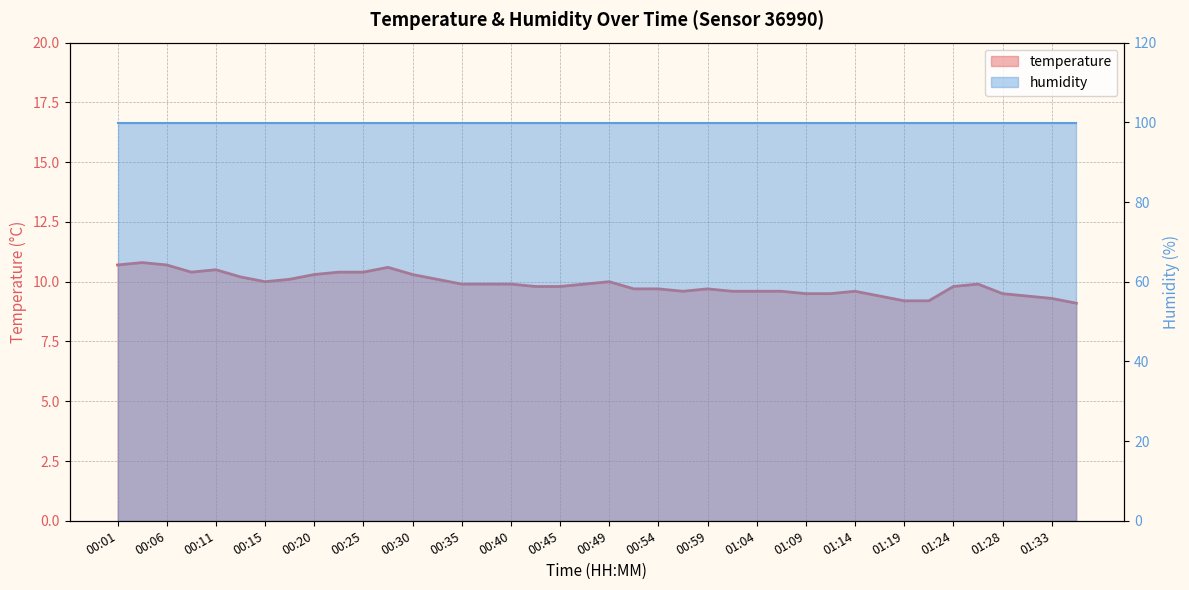

The value at 00:59 is 9.7. True or false?

True